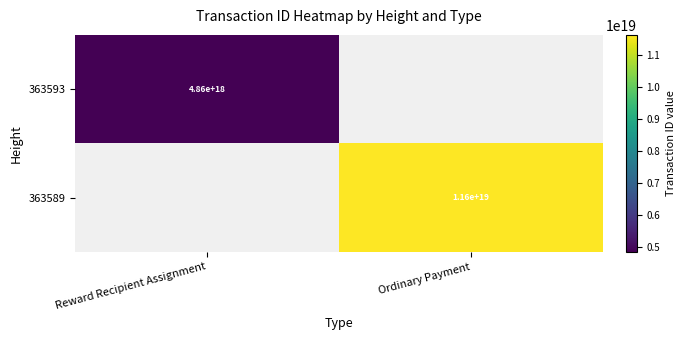

The value of 363589 at Ordinary Payment is 11600000000000000000. True or false?

True